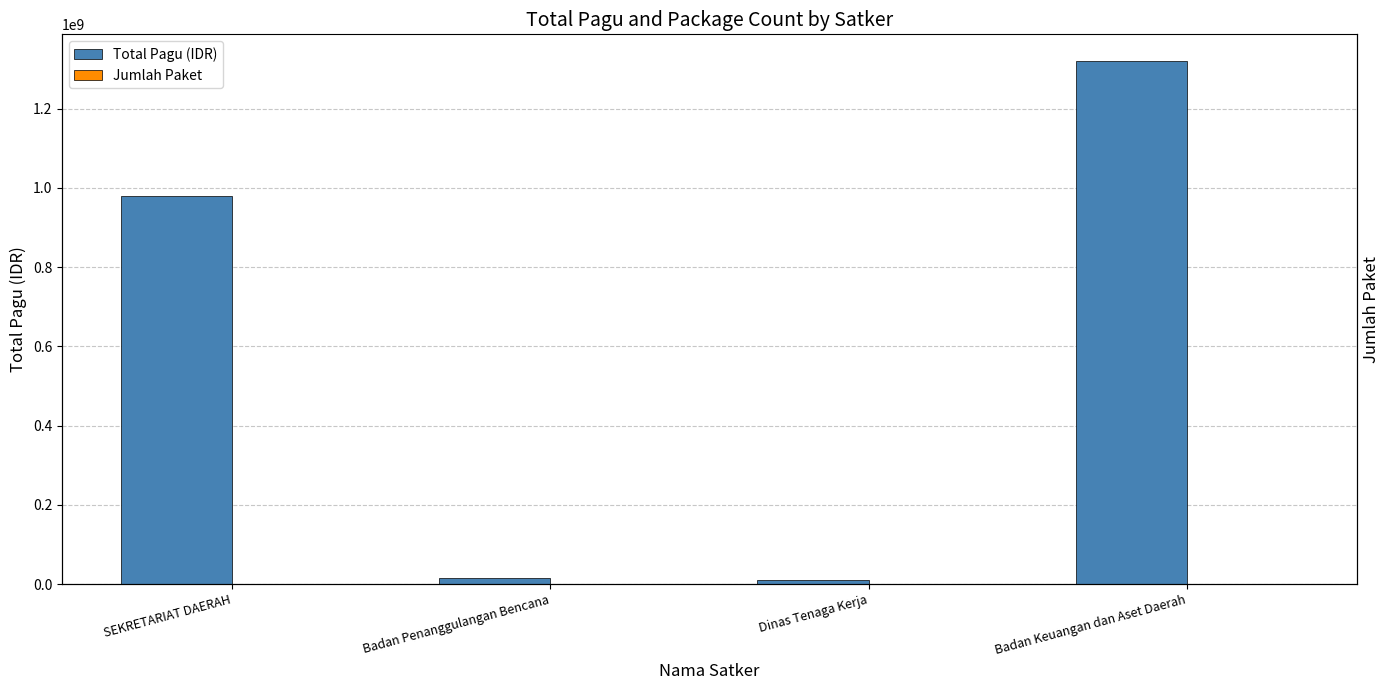

Reading left to right, extract all data points from this chart.

Total Pagu (IDR): 978494000	14700000	9740826	1321594126
Jumlah Paket: 21	1	3	15